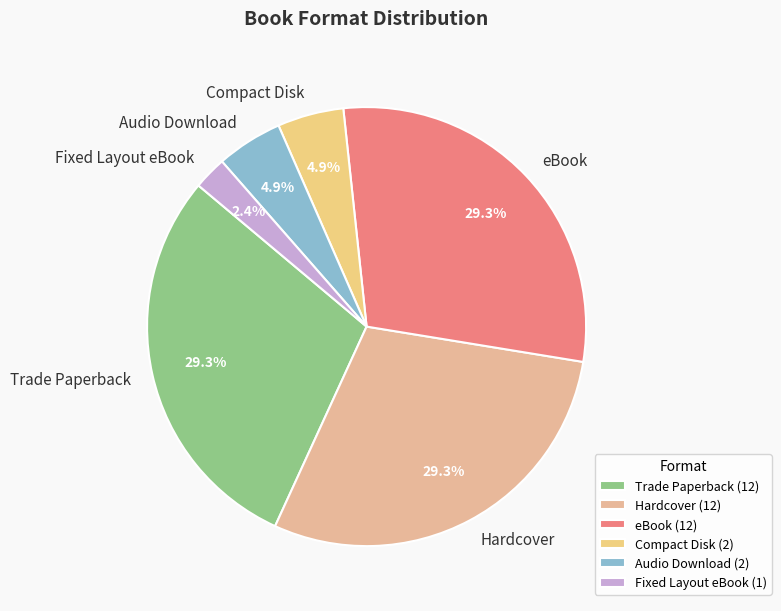

Do Hardcover and Audio Download together represent more than half of the pie?

No